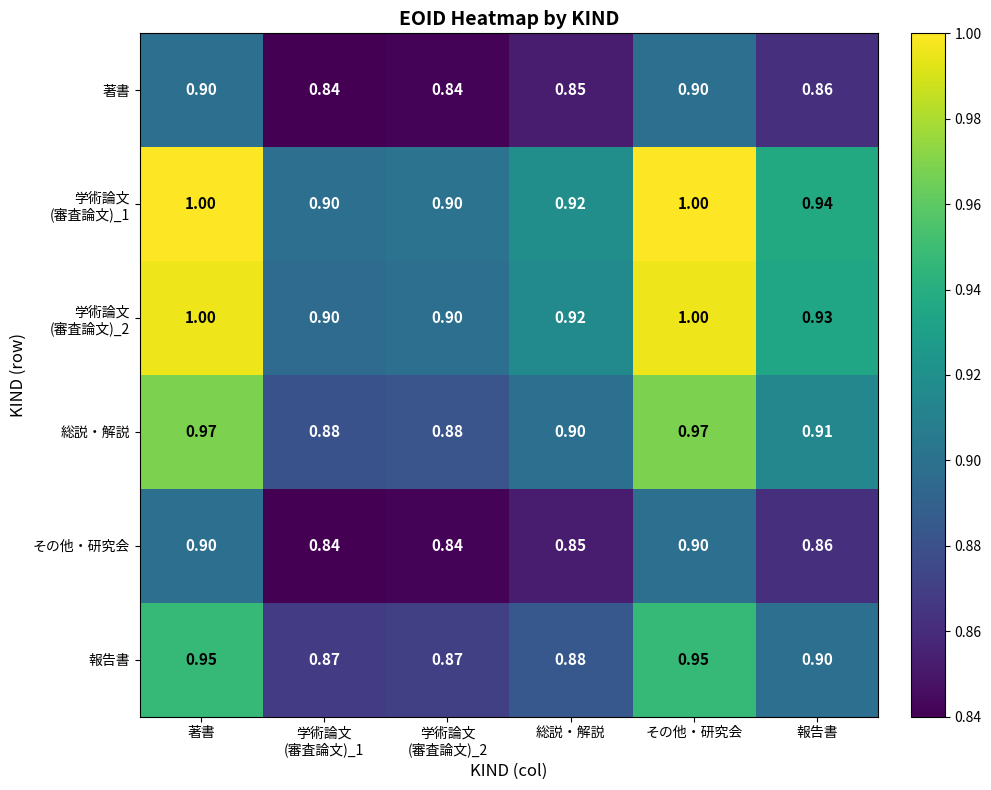

Count the number of categories in the chart.

6